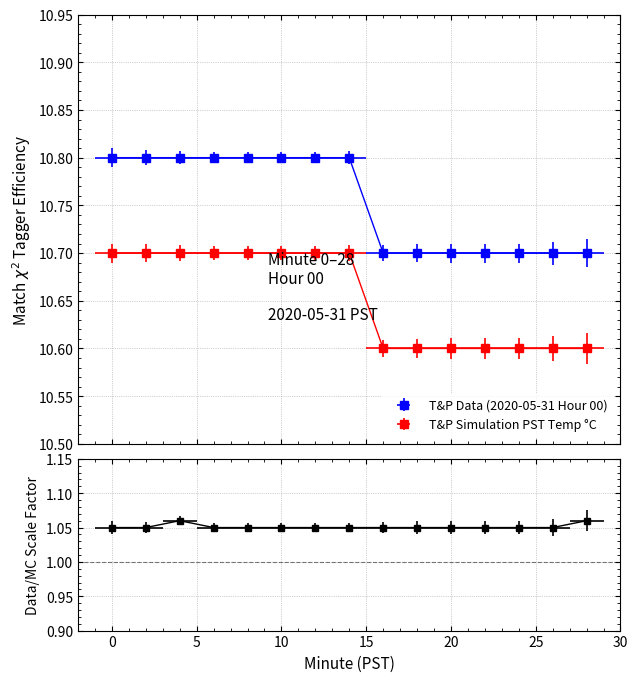

Reading left to right, list all the values displayed in this chart.

T&P Data (Temperature): 0=10.8	2=10.8	4=10.8	6=10.8	8=10.8	10=10.8	12=10.8	14=10.8	16=10.7	18=10.7	20=10.7	22=10.7	24=10.7	26=10.7	28=10.7
T&P Simulation (Temperature): 0=10.7	2=10.7	4=10.7	6=10.7	8=10.7	10=10.7	12=10.7	14=10.7	16=10.6	18=10.6	20=10.6	22=10.6	24=10.6	26=10.6	28=10.6
Ratio: 0=1.1	2=1.1	4=1.1	6=1.1	8=1.1	10=1.1	12=1.1	14=1.1	16=1.1	18=1.1	20=1.1	22=1.1	24=1.1	26=1.1	28=1.1